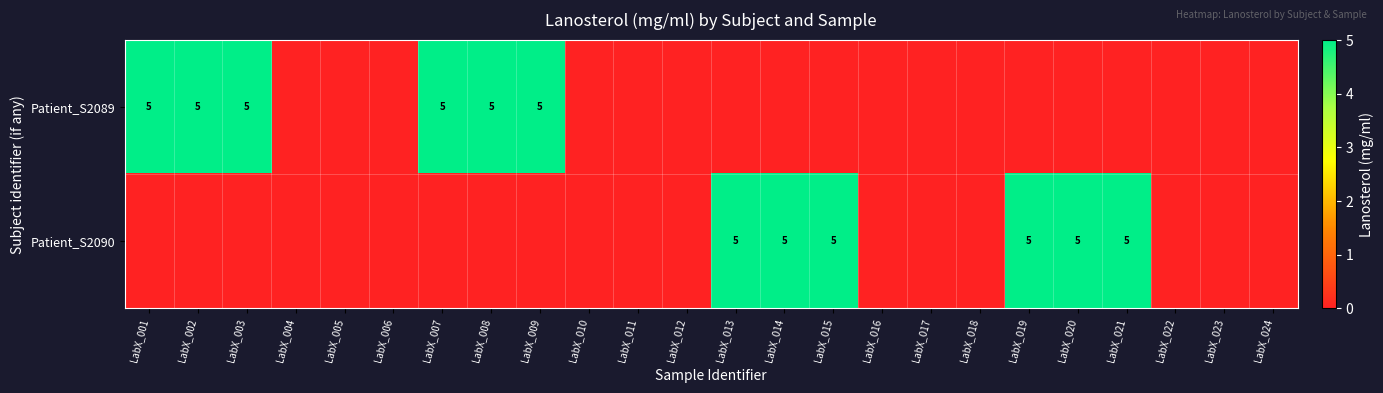

The value of Patient_S2089 at LabX_007 is 2. True or false?

False